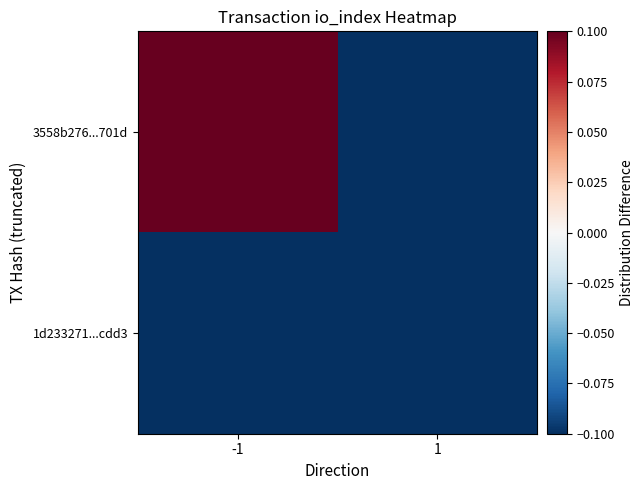

List the series in order of their peak value, highest first.

3558b276...701d, 1d233271...cdd3